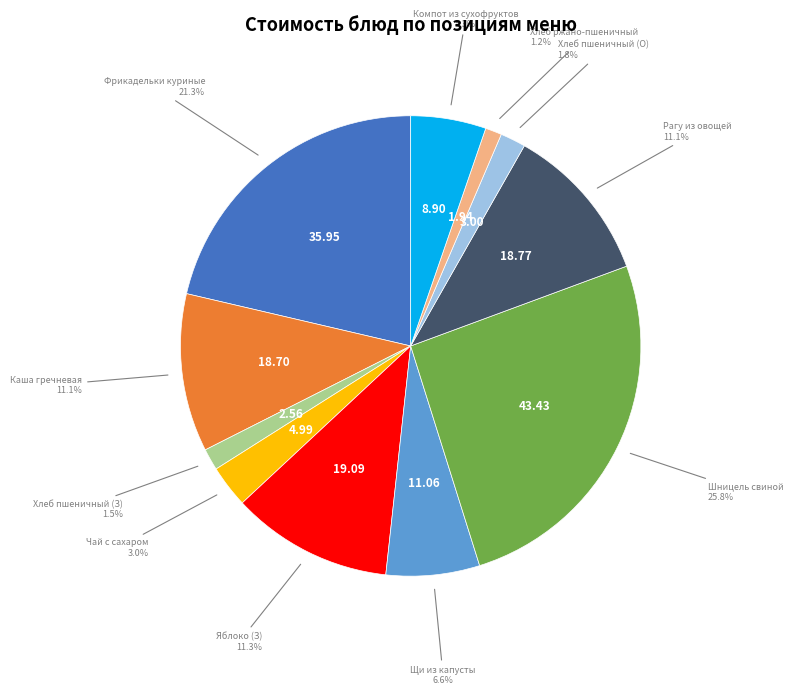

Is there any slice that represents more than half of the pie?

No